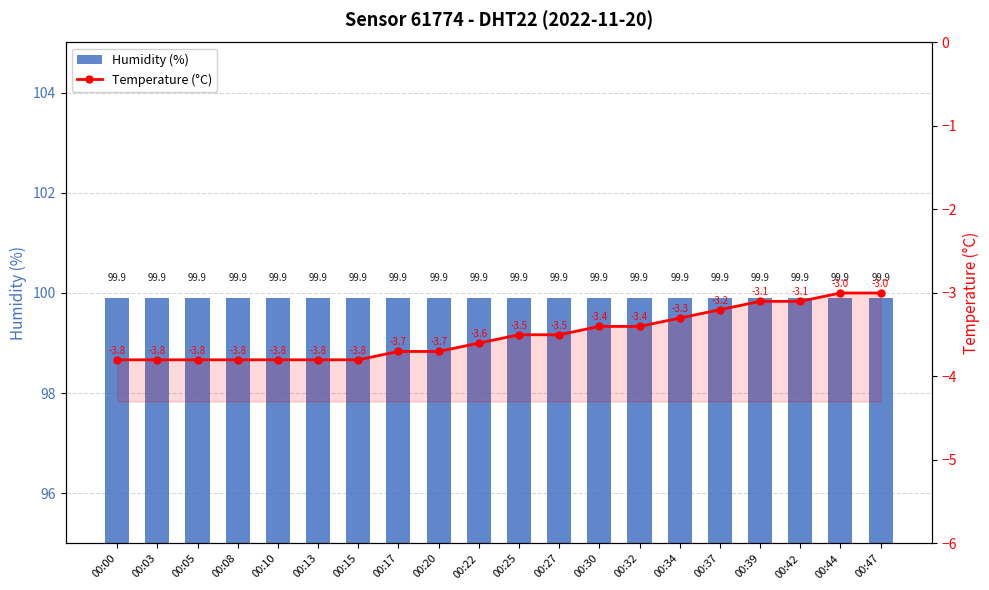

Reading right to left, list all the values displayed in this chart.

Humidity (%): 00:47=99.9	00:44=99.9	00:42=99.9	00:39=99.9	00:37=99.9	00:34=99.9	00:32=99.9	00:30=99.9	00:27=99.9	00:25=99.9	00:22=99.9	00:20=99.9	00:17=99.9	00:15=99.9	00:13=99.9	00:10=99.9	00:08=99.9	00:05=99.9	00:03=99.9	00:00=99.9
Temperature (°C): 00:47=-3.0	00:44=-3.0	00:42=-3.1	00:39=-3.1	00:37=-3.2	00:34=-3.3	00:32=-3.4	00:30=-3.4	00:27=-3.5	00:25=-3.5	00:22=-3.6	00:20=-3.7	00:17=-3.7	00:15=-3.8	00:13=-3.8	00:10=-3.8	00:08=-3.8	00:05=-3.8	00:03=-3.8	00:00=-3.8